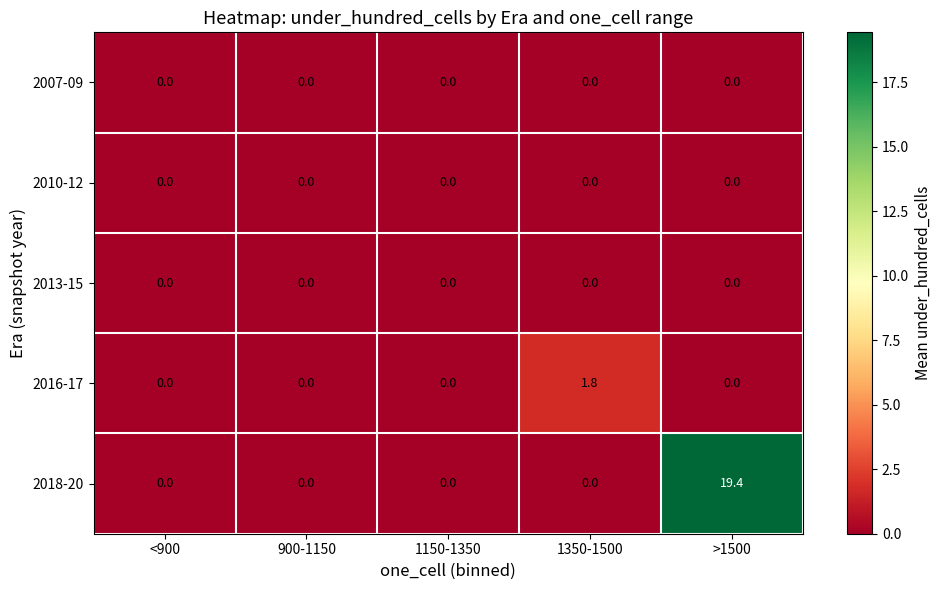

Reading left to right, what are all the values shown in this chart?

2007-09: 0.0	0.0	0.0	0.0	0.0
2010-12: 0.0	0.0	0.0	0.0	0.0
2013-15: 0.0	0.0	0.0	0.0	0.0
2016-17: 0.0	0.0	0.0	1.8	0.0
2018-20: 0.0	0.0	0.0	0.0	19.4